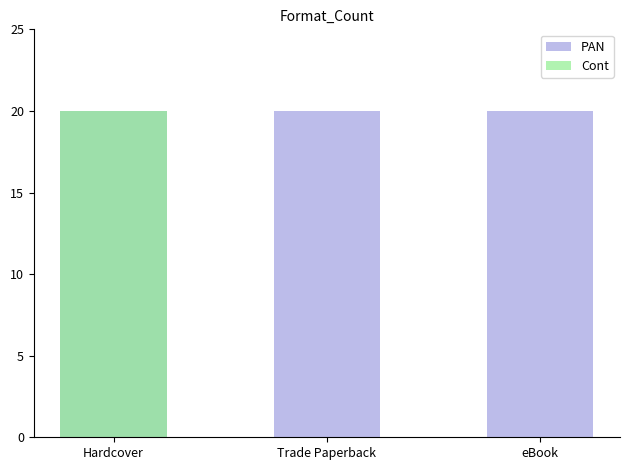

Reading left to right, extract all data points from this chart.

PAN: Hardcover=20	Trade Paperback=20	eBook=20
Cont: Hardcover=20	Trade Paperback=0	eBook=0